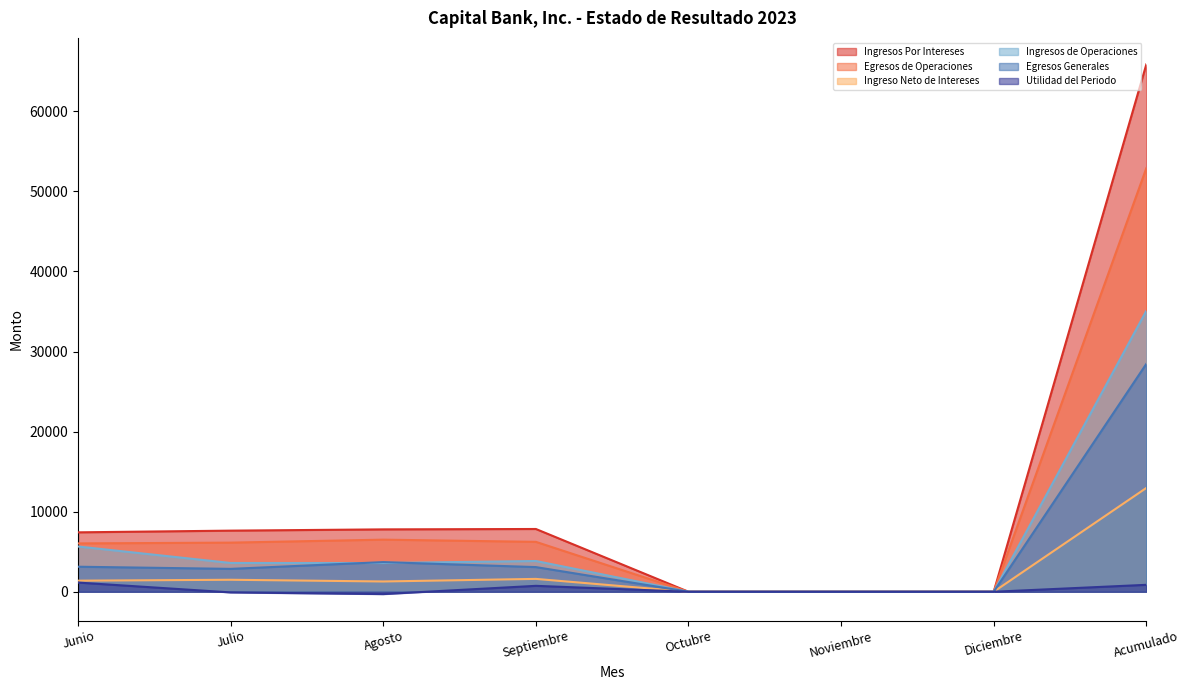

How many lines are shown in the chart?

6